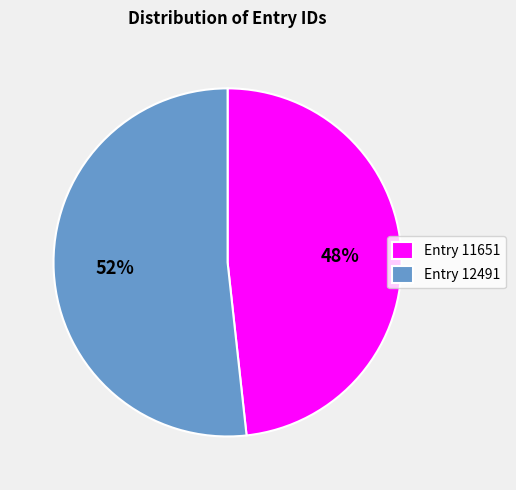

Approximately how many times larger is the value at Entry 12491 compared to Entry 11651?

1.1